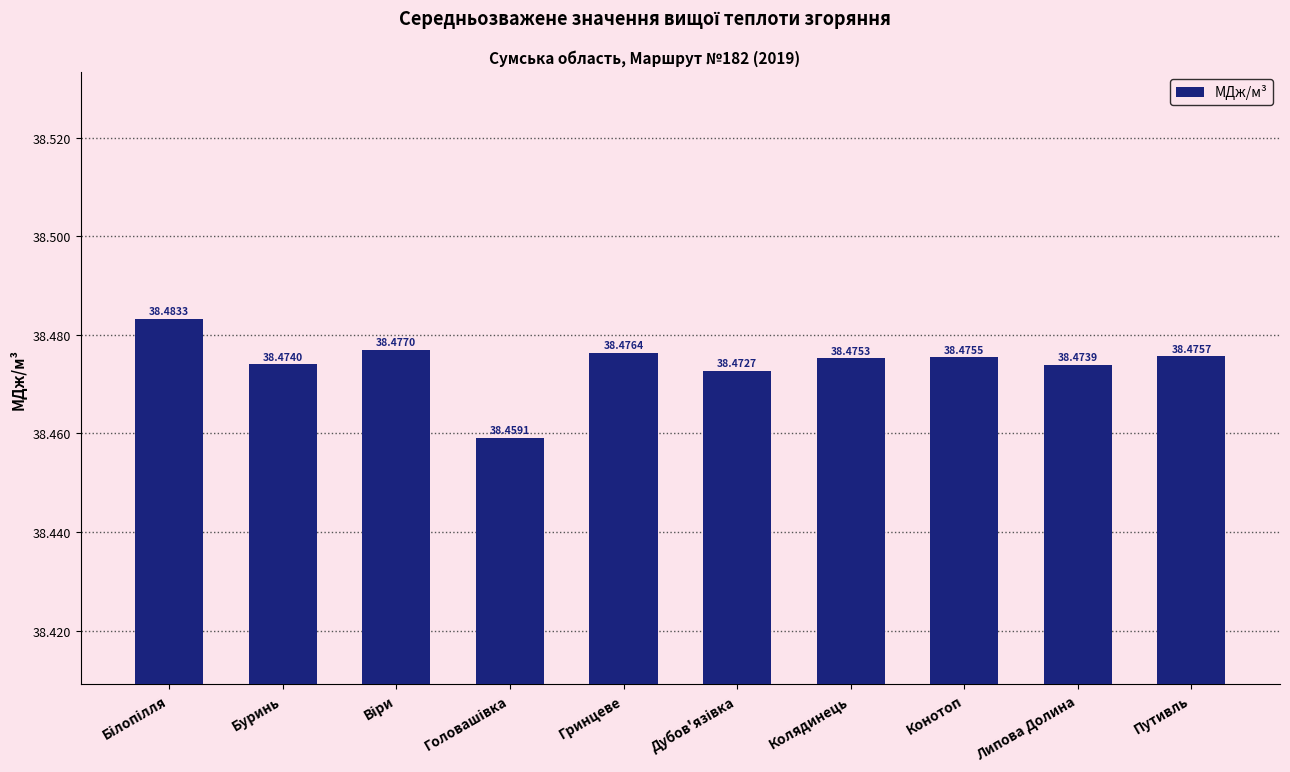

What is the approximate value at Колядинець?

38.5